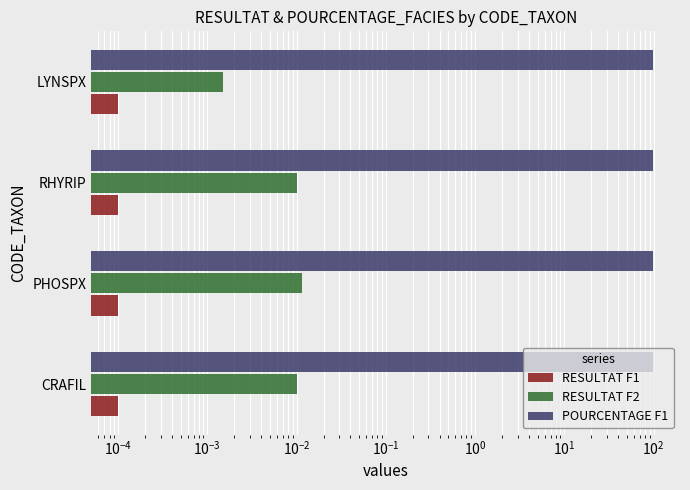

How many groups of bars are there?

4